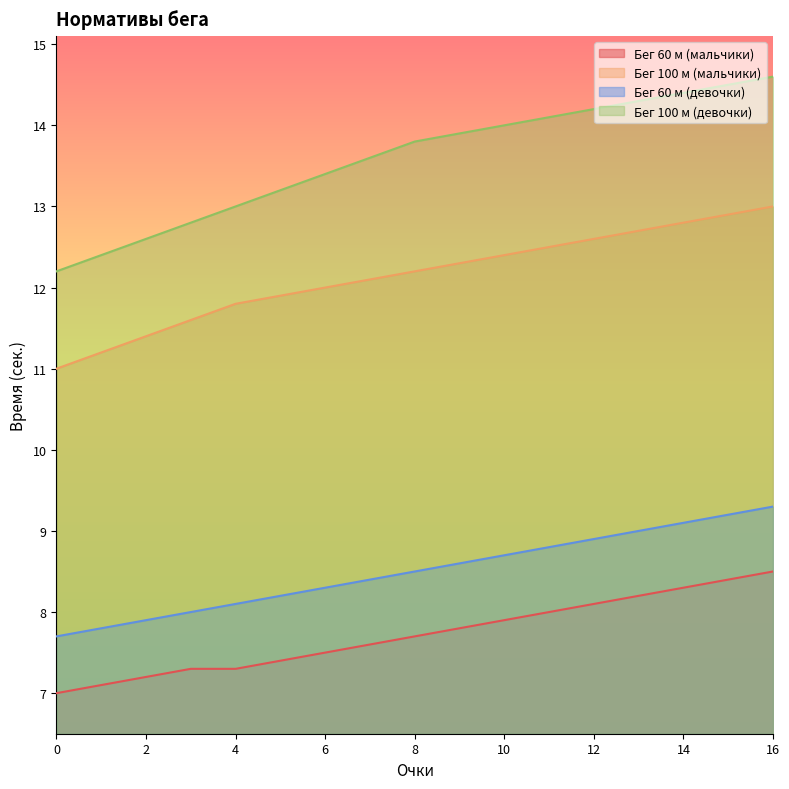

How many data points does each series have?

17